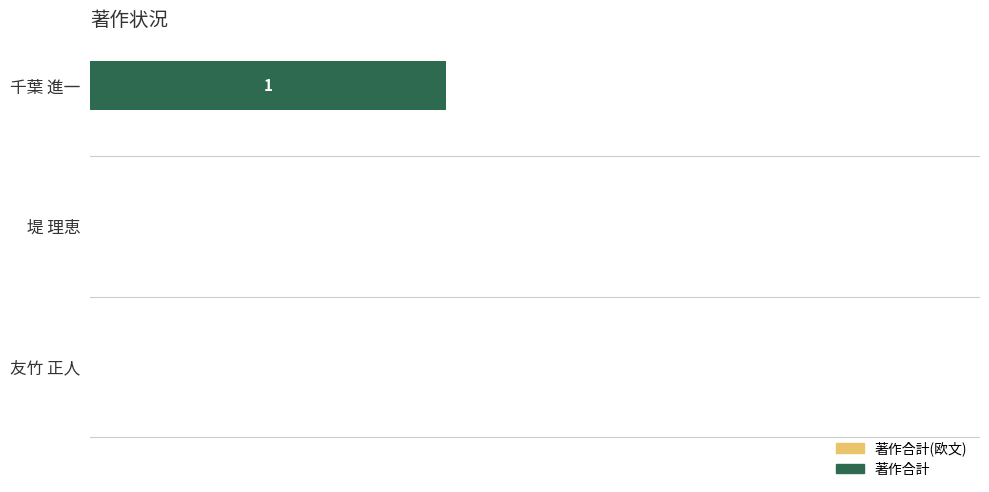

Are the bars horizontal?

Yes